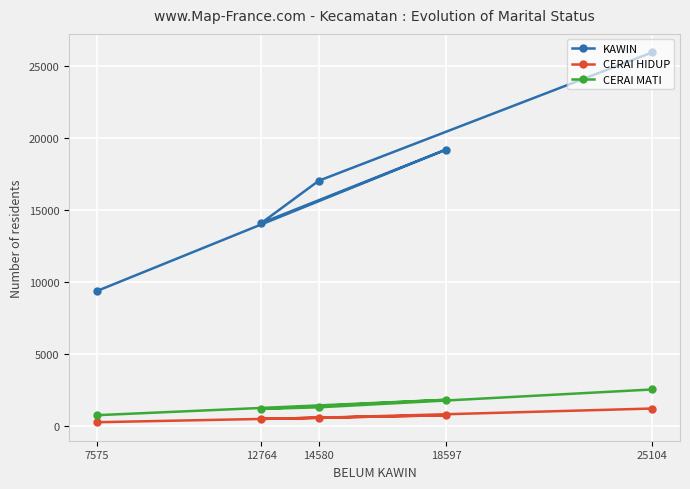

Which series has the largest total across all categories?

KAWIN